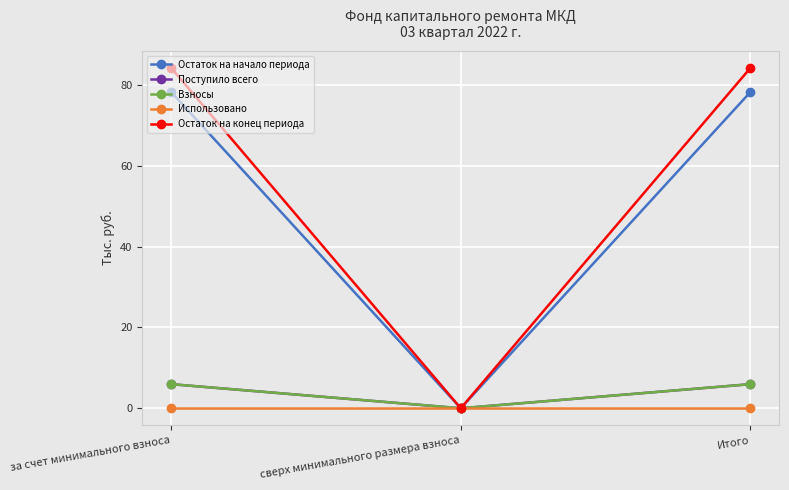

Does the chart have visible grid lines?

Yes